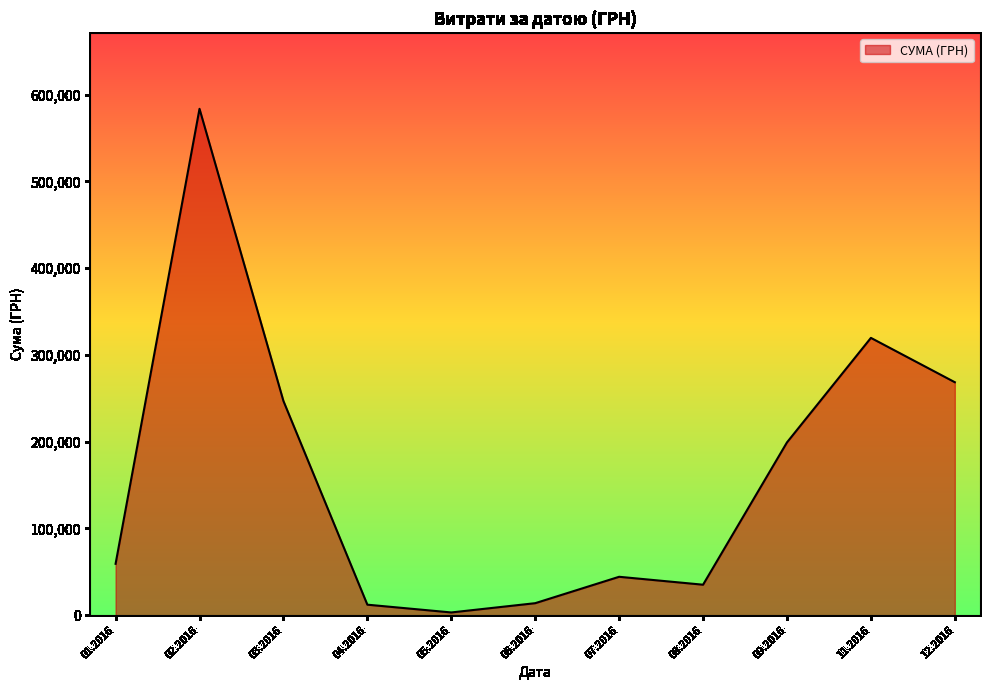

The value at 11.2016 is 97150.1. True or false?

False